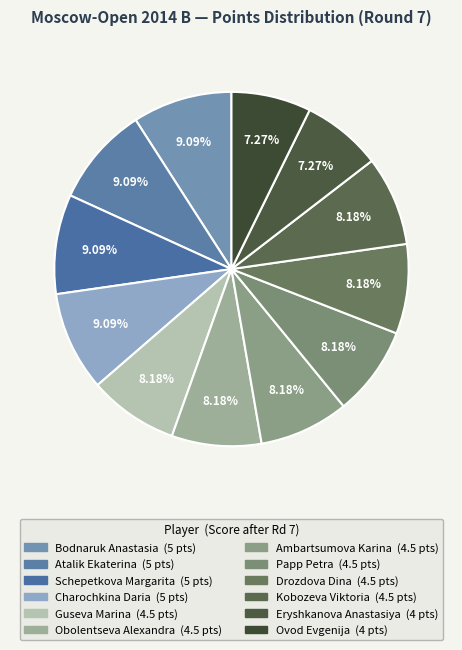

How many slices are in this pie chart?

12